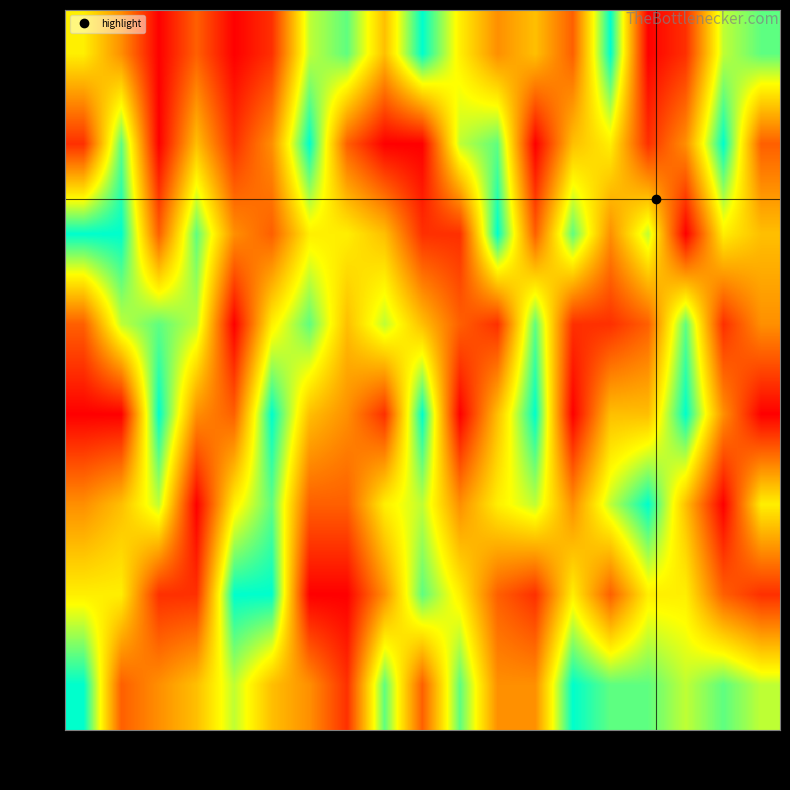

At which category does the chart reach its minimum across all series?

r3